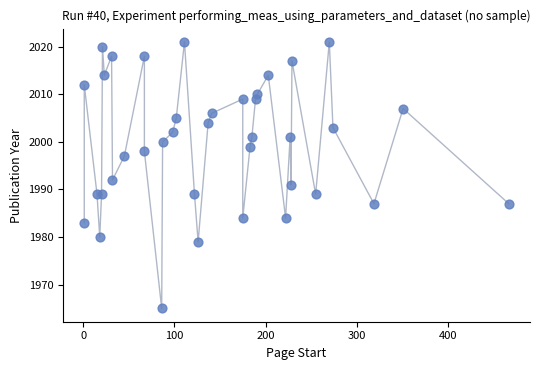

What Y value in the scatter plot is closest to 1993?

1992